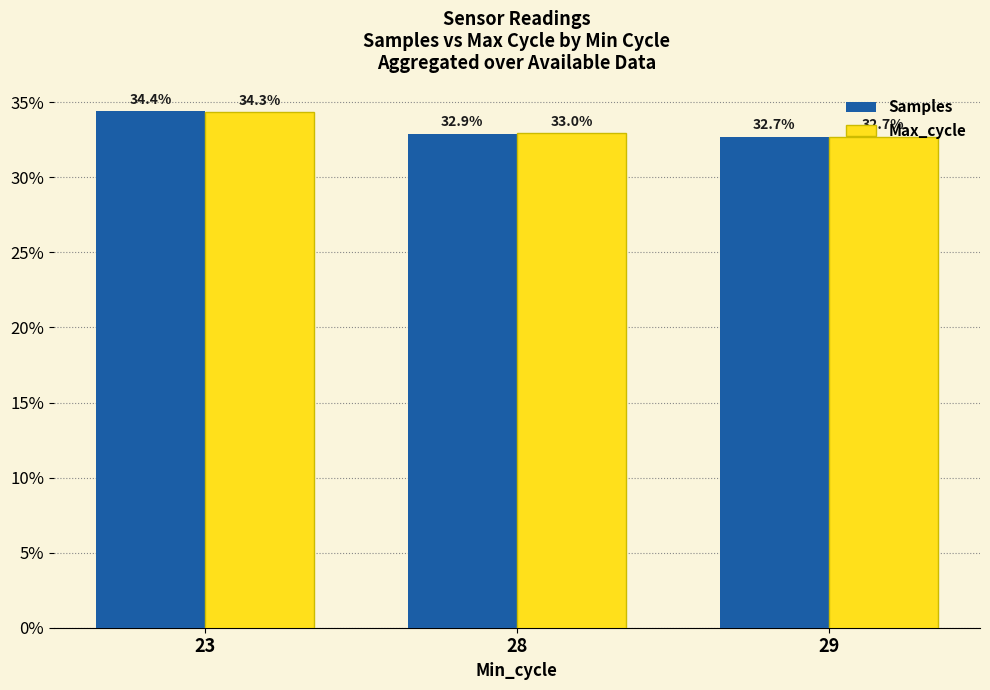

Is it true that Samples equals 55.5 at 28?

False